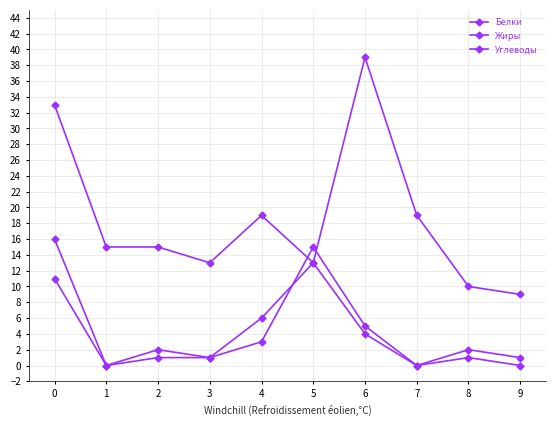

Between 5 and 9, which series saw the biggest shift?

Жиры